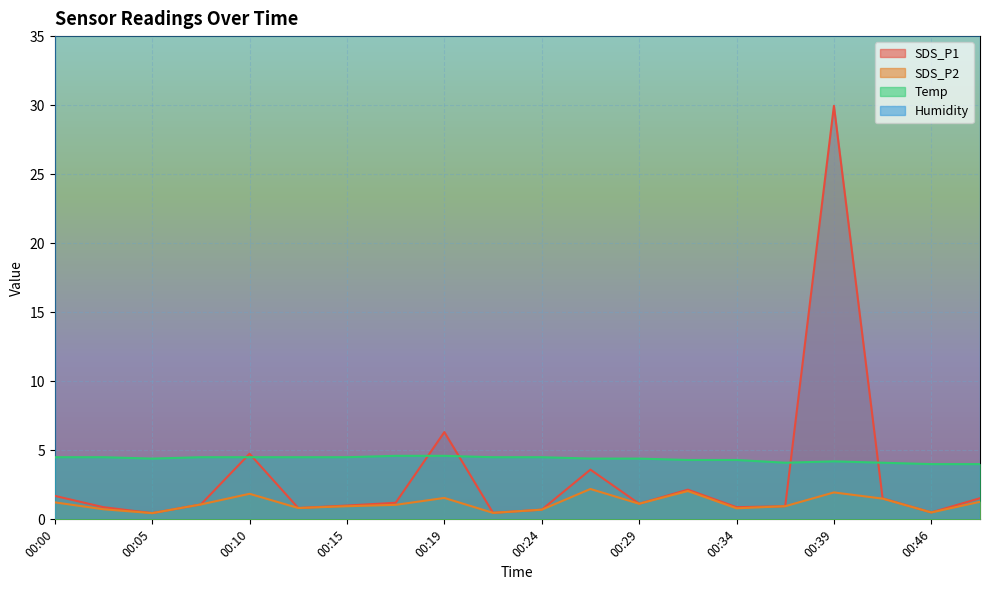

Which series changed the most between 00:17 and 00:29?

Temp